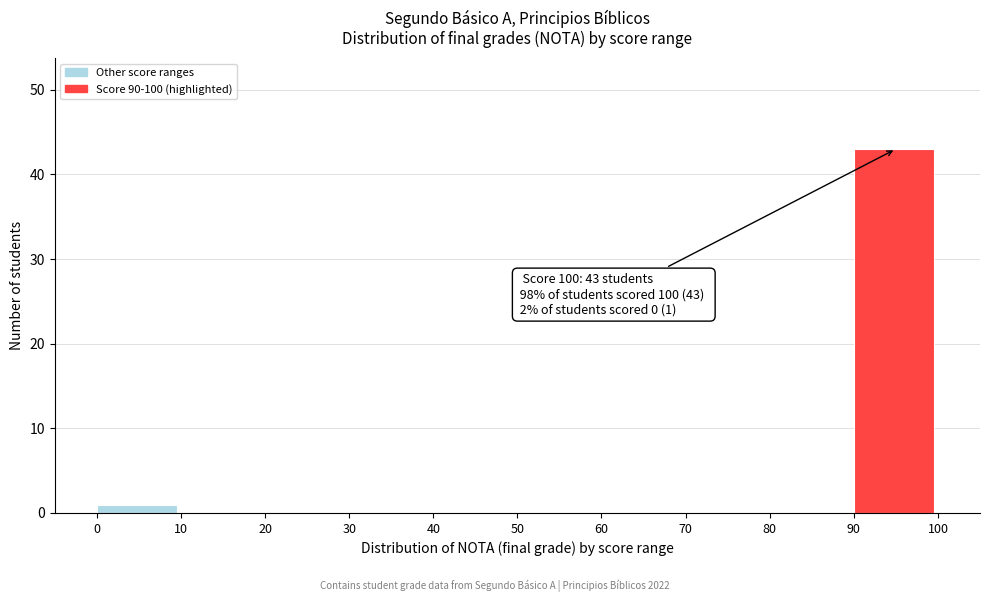

Which range on the x-axis has the tallest bar?

90 to 100